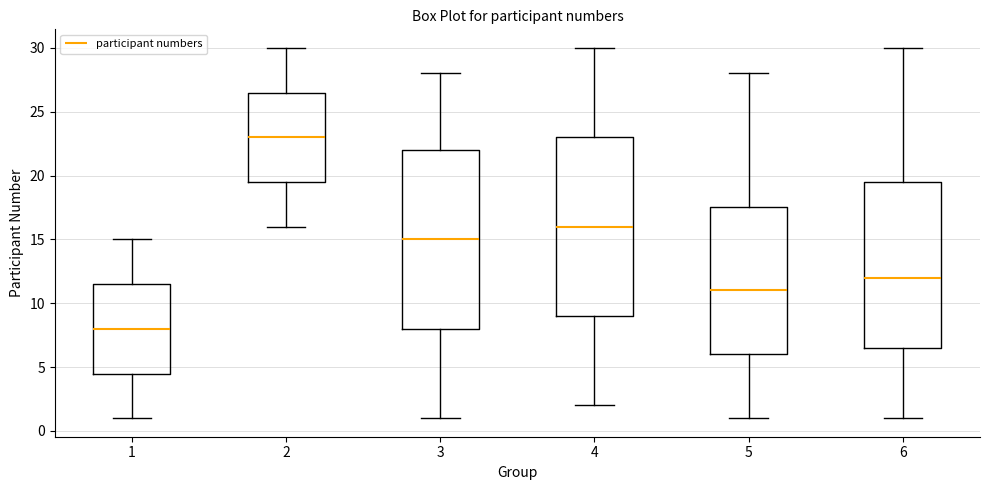

Reading left to right, transcribe this box plot: for each box, give where its median line is, the range the box spans, and where its two whiskers end, as read against the y-axis. The values are not printed on the chart, so give them approximately, as read against the axis.

1: median 8.0, box 4.5 to 11.5, whiskers 1.0 to 15.0
2: median 23.0, box 19.5 to 26.5, whiskers 16.0 to 30.0
3: median 15.0, box 8.0 to 22.0, whiskers 1.0 to 28.0
4: median 16.0, box 9.0 to 23.0, whiskers 2.0 to 30.0
5: median 11.0, box 6.0 to 17.5, whiskers 1.0 to 28.0
6: median 12.0, box 6.5 to 19.5, whiskers 1.0 to 30.0